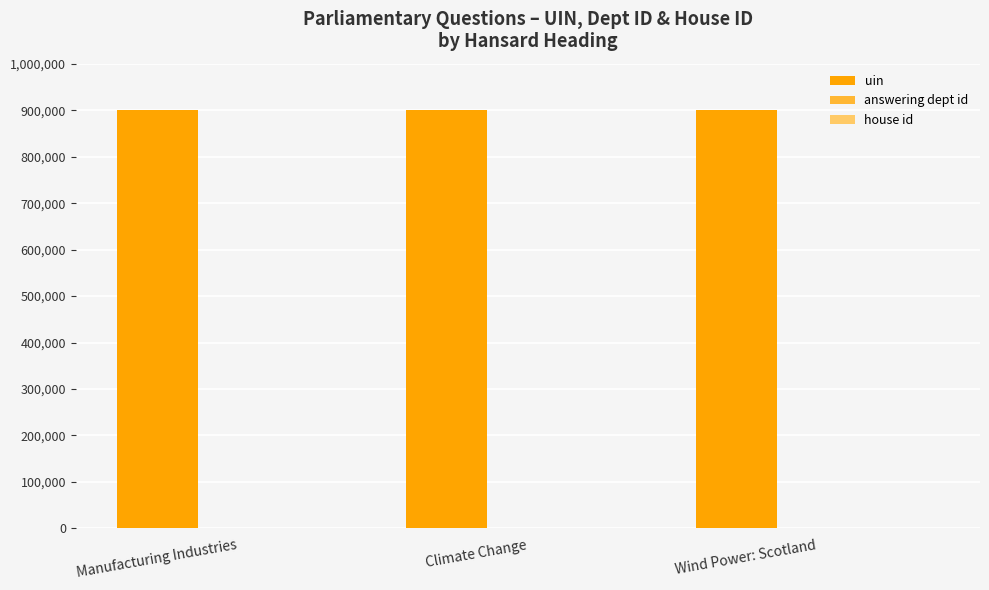

The value of uin at Climate Change is 900052. True or false?

True